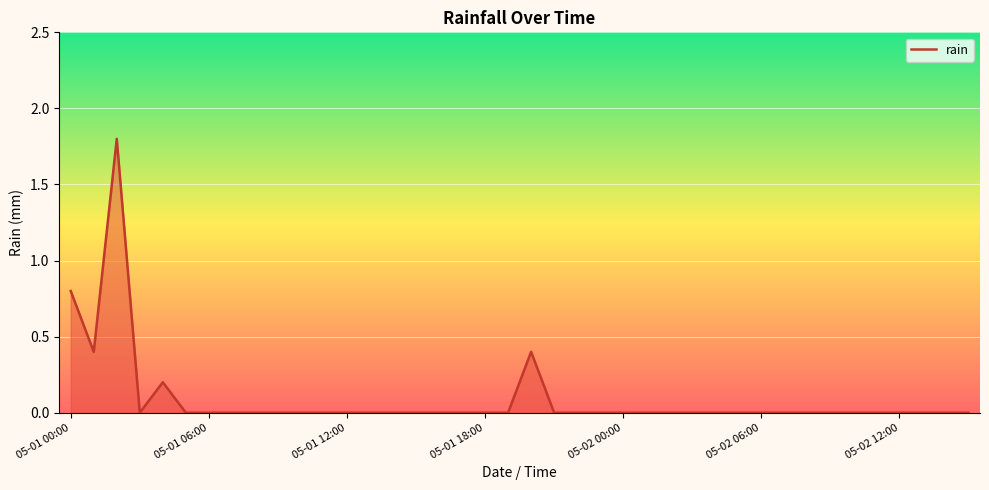

What is the maximum value shown in the chart?

1.8